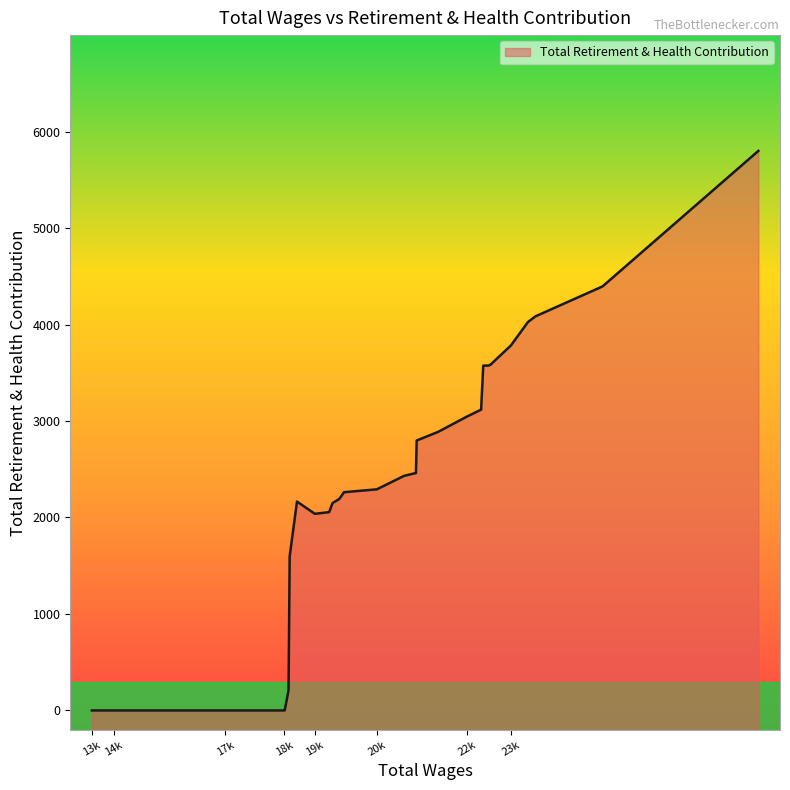

True or false: the data shows 1054 at 18715.

False